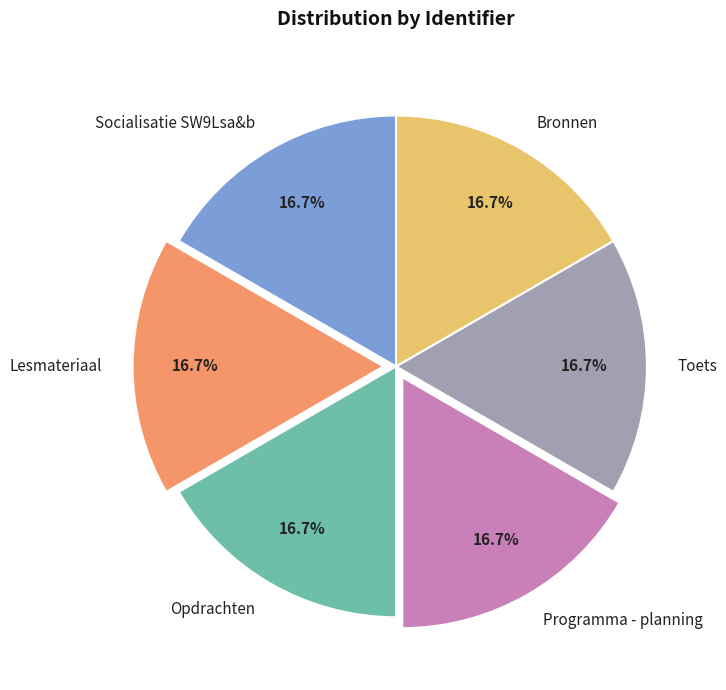

Combined, do Opdrachten and Toets account for over 50%?

No